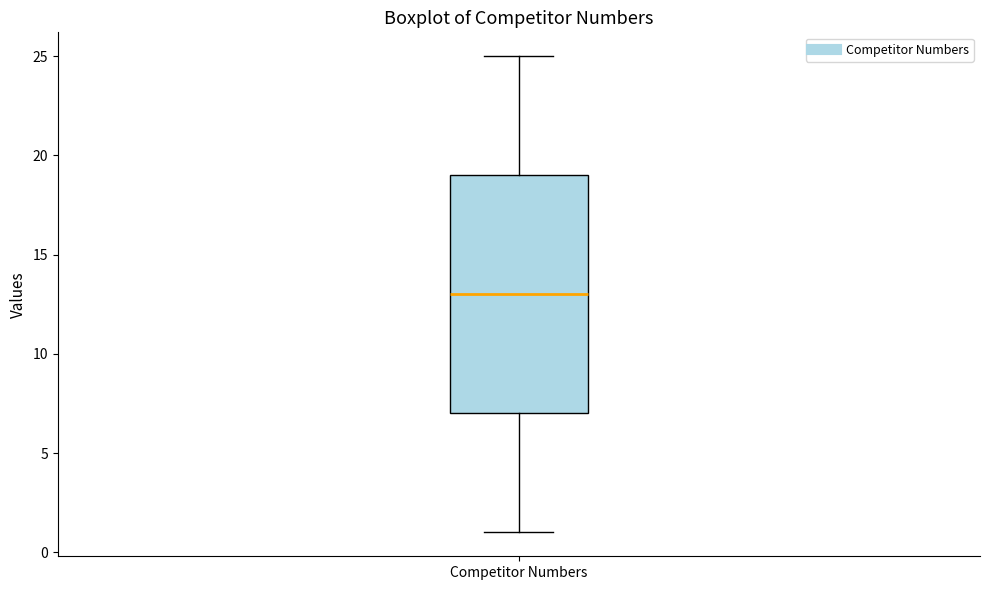

Transcribe this box plot: give where the median line is, the range the box spans, and where the two whiskers end, as read against the y-axis. The values are not printed on the chart, so give them approximately, as read against the axis.

median 13, box 7 to 19, whiskers 1 to 25